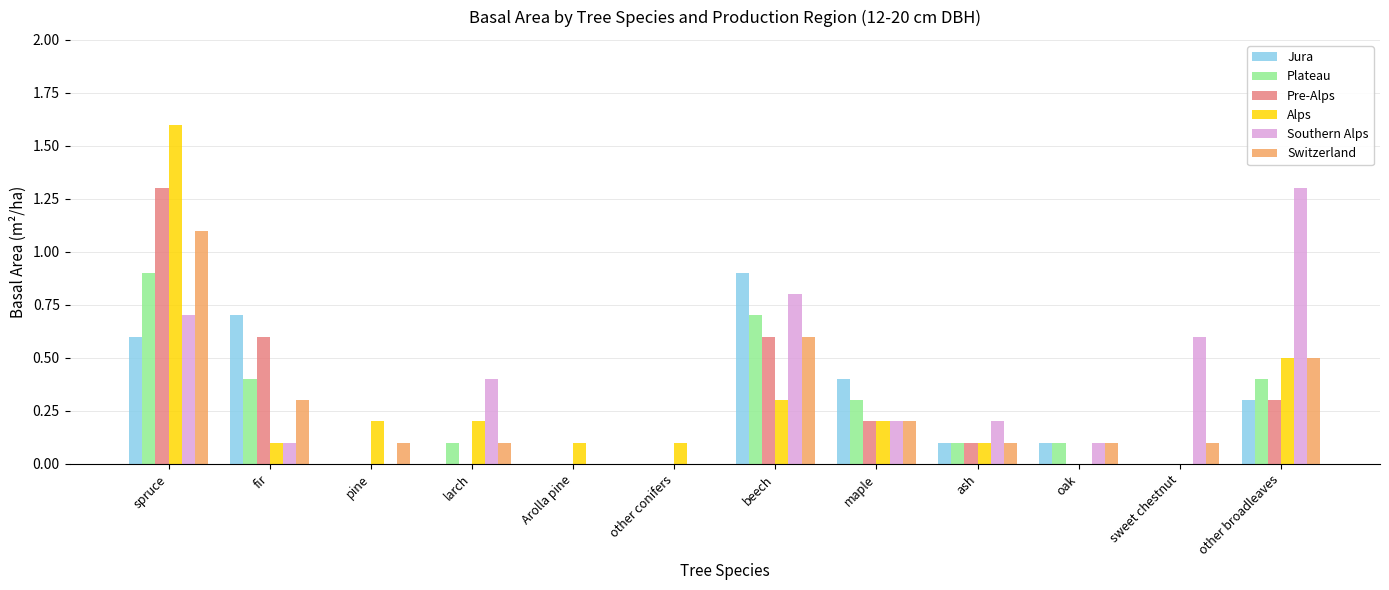

Reading right to left, what are all the values shown in this chart?

Jura: 0.3	0.0	0.1	0.1	0.4	0.9	0.0	0.0	0.0	0.0	0.7	0.6
Plateau: 0.4	0.0	0.1	0.1	0.3	0.7	0.0	0.0	0.1	0.0	0.4	0.9
Pre-Alps: 0.3	0.0	0.0	0.1	0.2	0.6	0.0	0.0	0.0	0.0	0.6	1.3
Alps: 0.5	0.0	0.0	0.1	0.2	0.3	0.1	0.1	0.2	0.2	0.1	1.6
Southern Alps: 1.3	0.6	0.1	0.2	0.2	0.8	0.0	0.0	0.4	0.0	0.1	0.7
Switzerland: 0.5	0.1	0.1	0.1	0.2	0.6	0.0	0.0	0.1	0.1	0.3	1.1